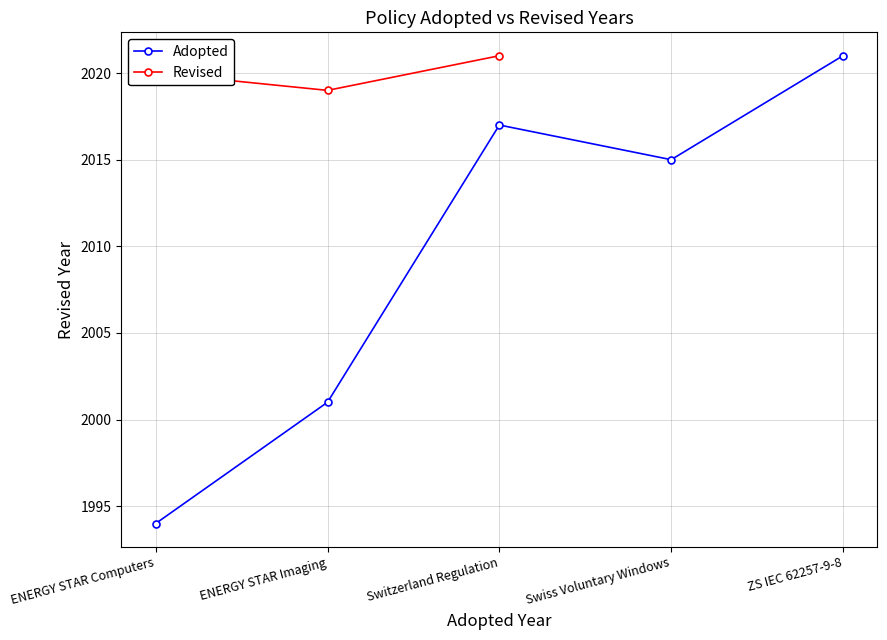

Where is the data nearest to the value 2007?

ENERGY STAR Imaging